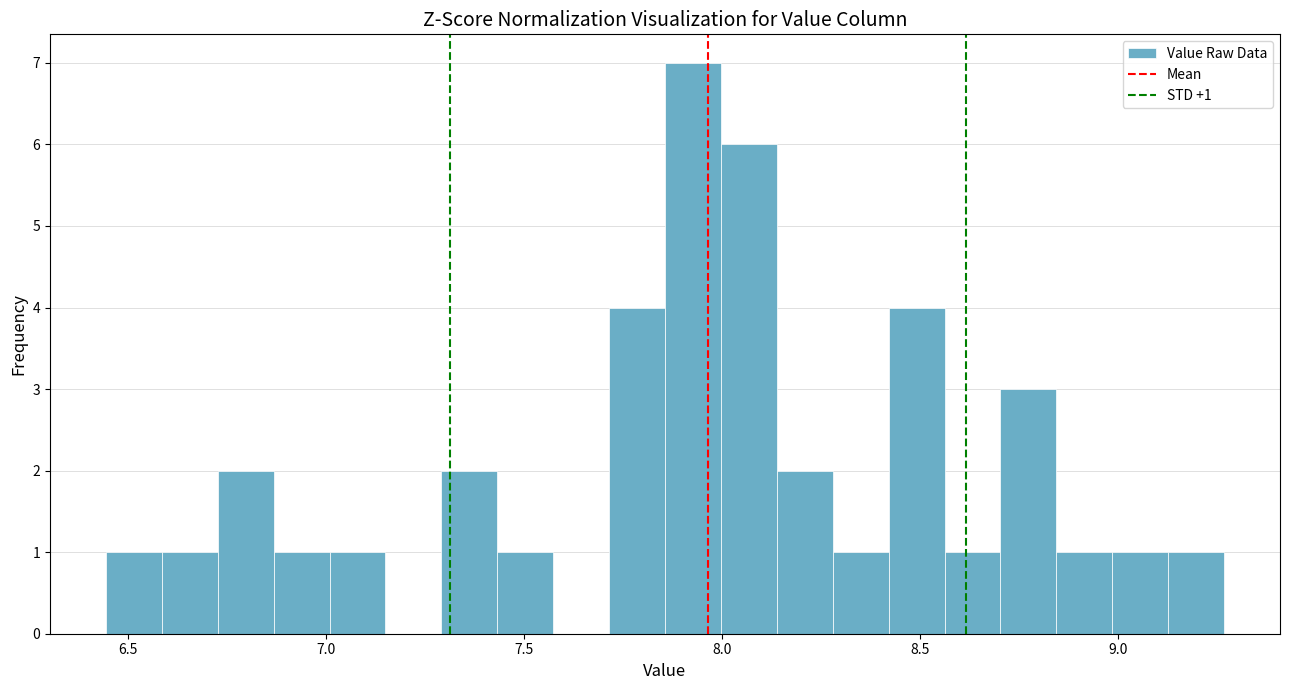

Around what value on the x-axis is the tallest bar? Give the approximate position of its centre, as read against the axis.

7.95